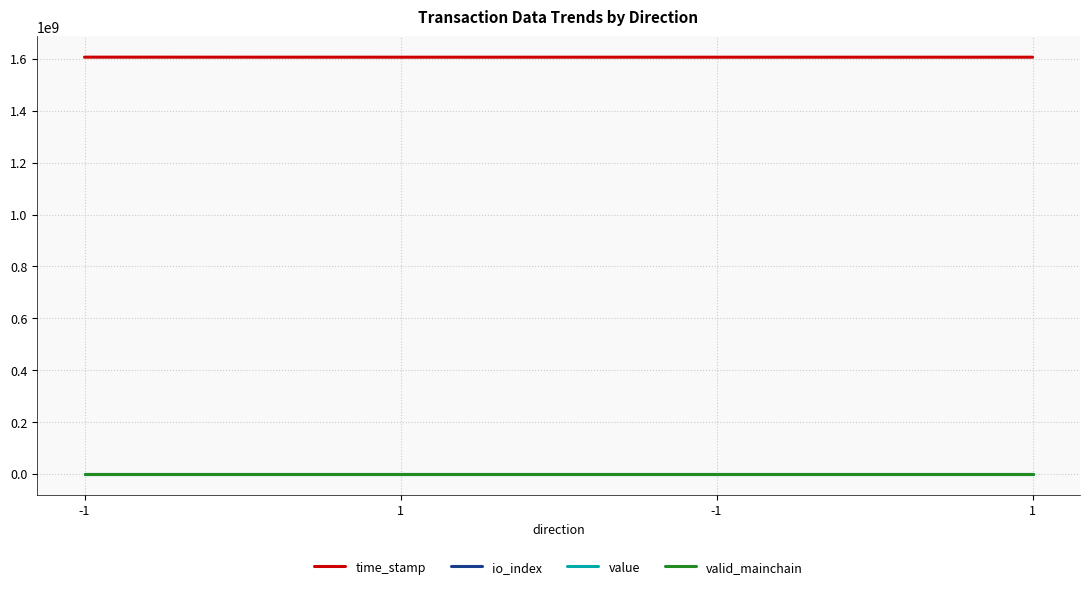

True or false: time_stamp and io_index cross at least once.

False